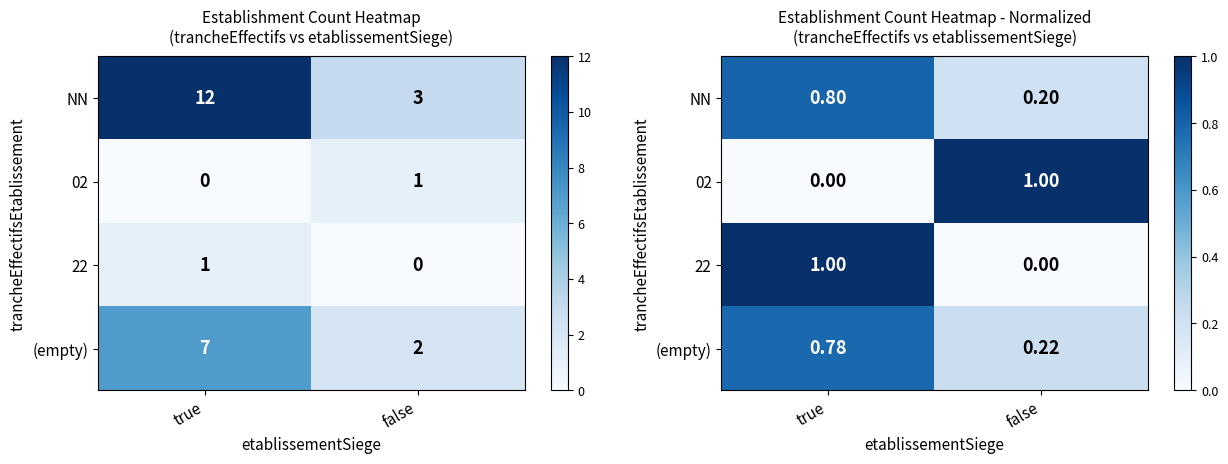

What is the sum of all 02 values?

1.0